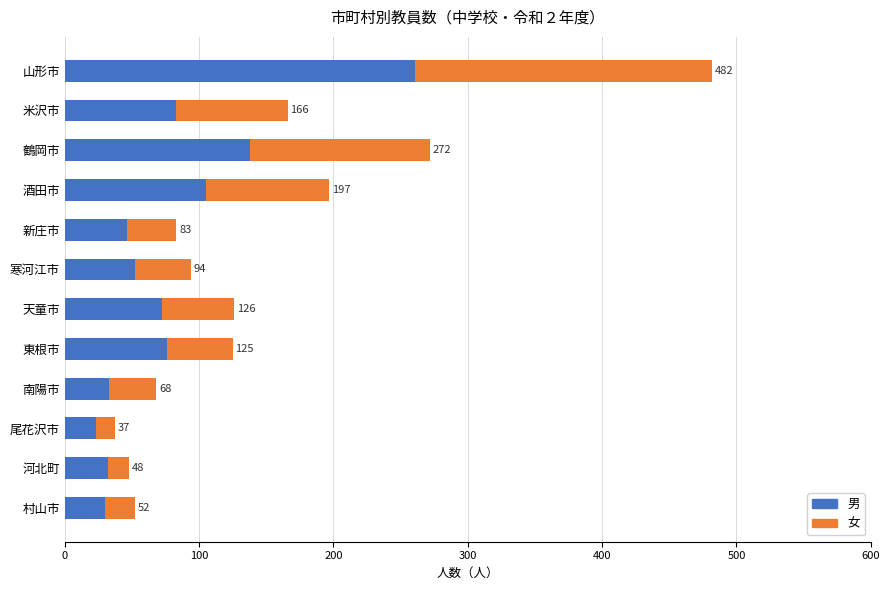

Which series has the widest spread of values?

男